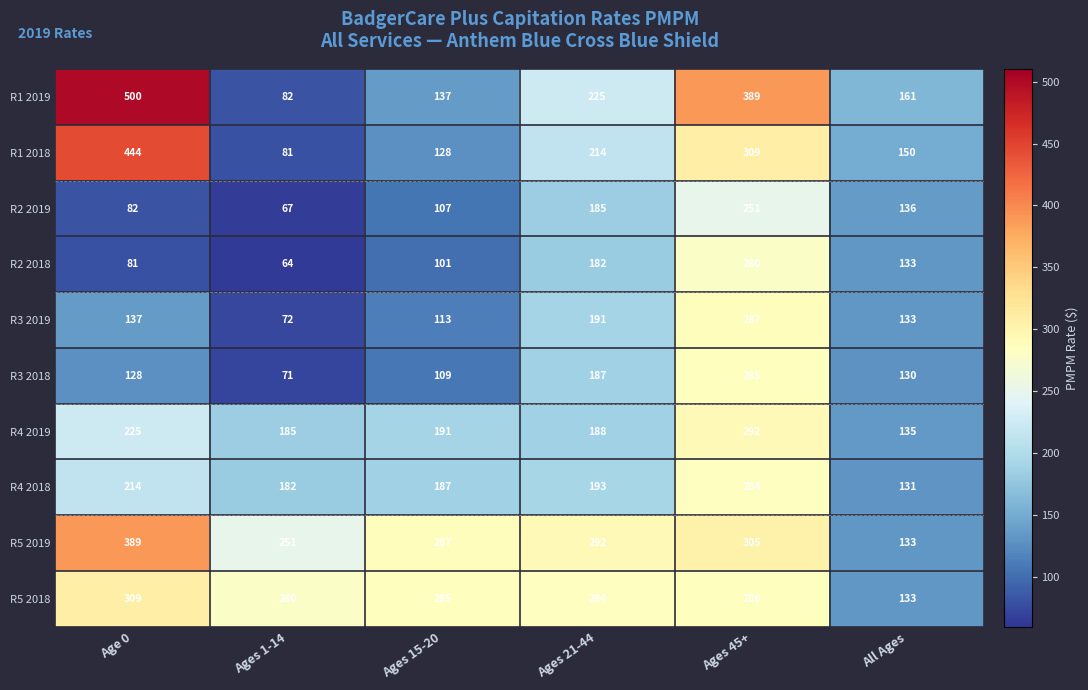

What value does the R3 2018 series have at Ages 21-44, to the nearest 50?

200